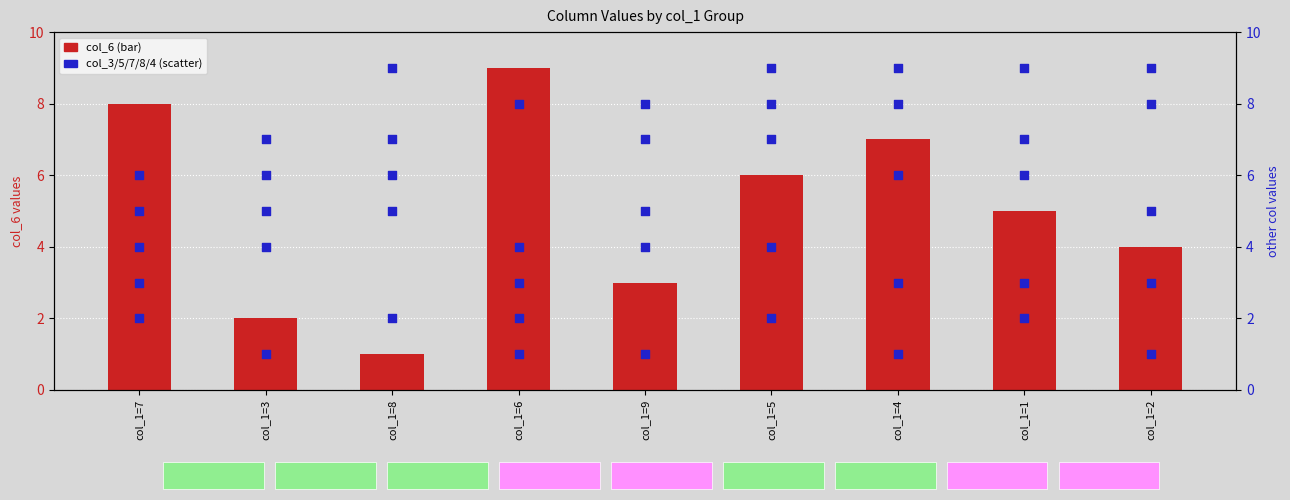

Which series contains the highest Y value?

col_6 (bar)